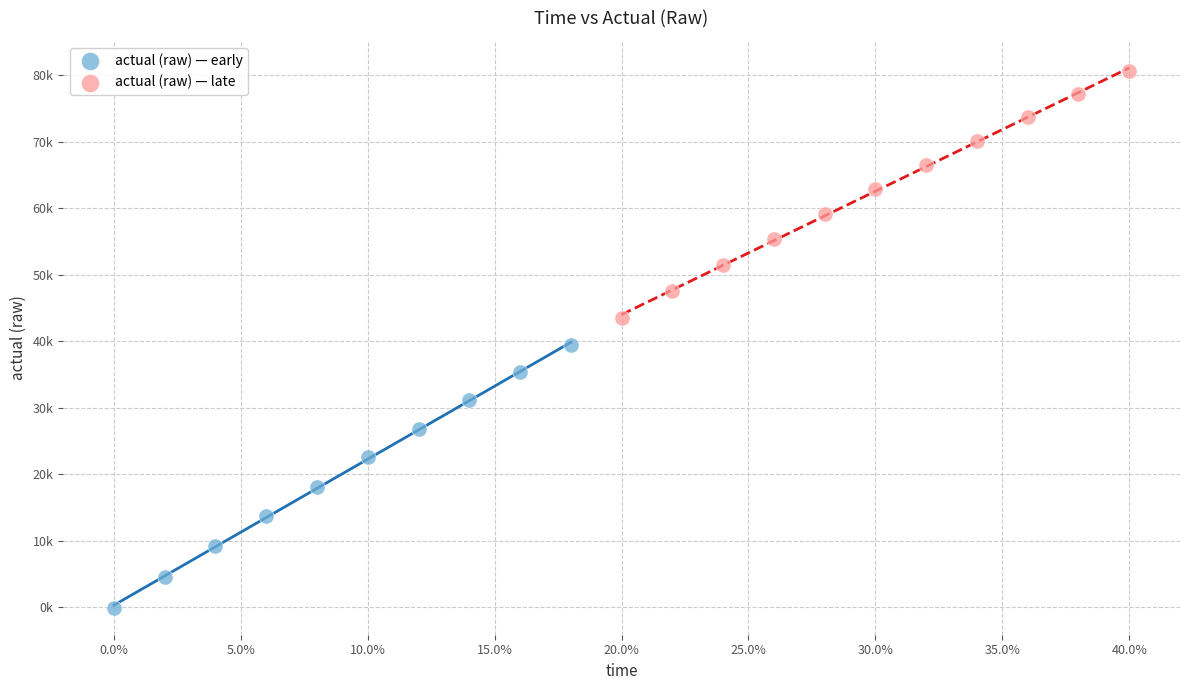

Which series reaches the minimum Y coordinate?

actual (raw) — early